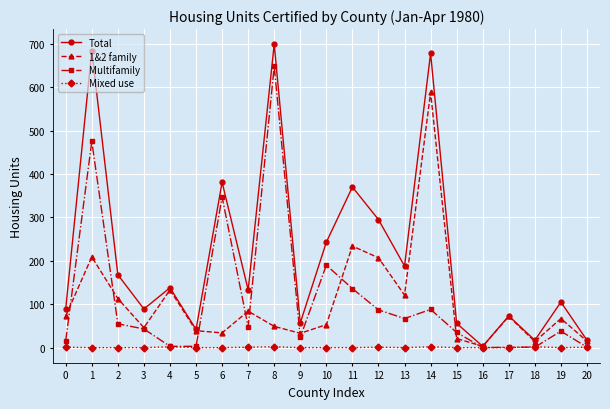

Which series has the largest range (max minus min)?

Total